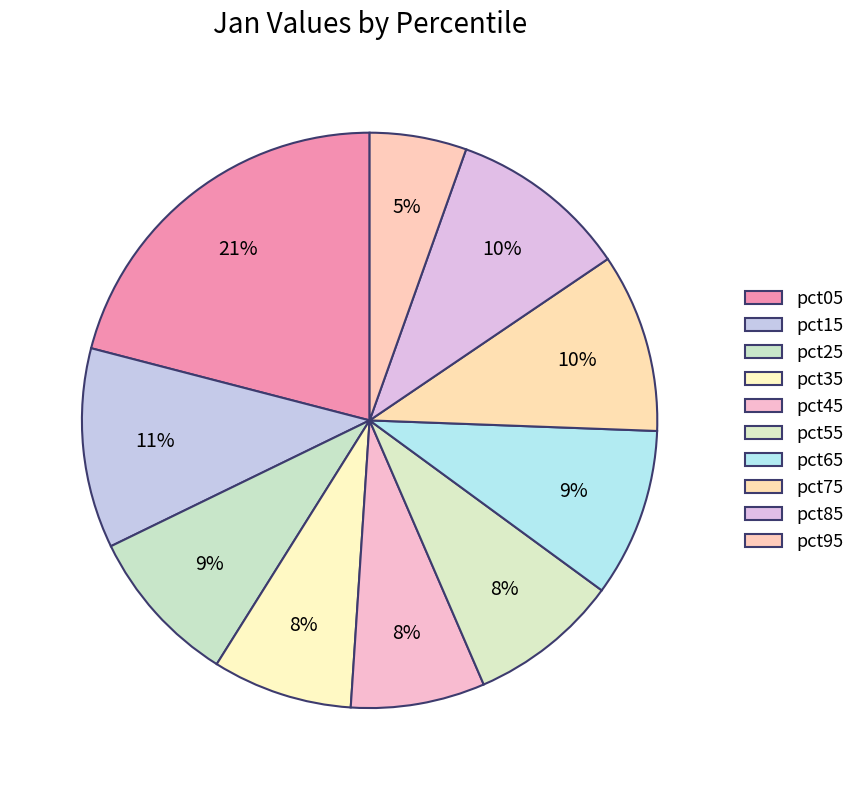

True or false: pct65 accounts for 9% of the total.

True